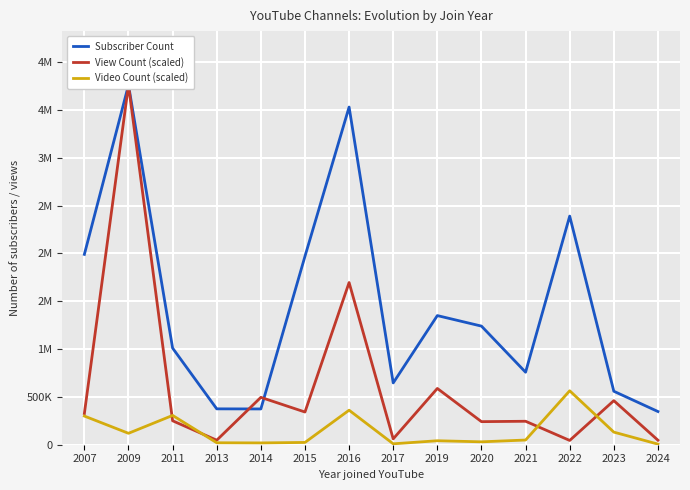

What are all the series names shown in the legend?

Subscriber Count, View Count (scaled), Video Count (scaled)